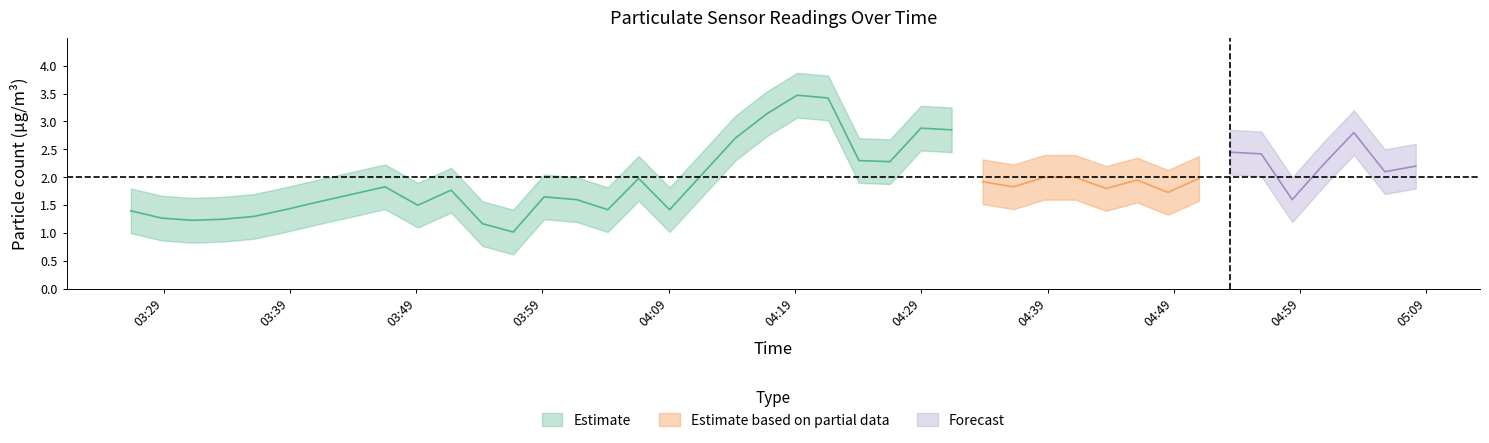

What is the difference between the maximum and minimum values in the SDS_P2_upper series?

2.2